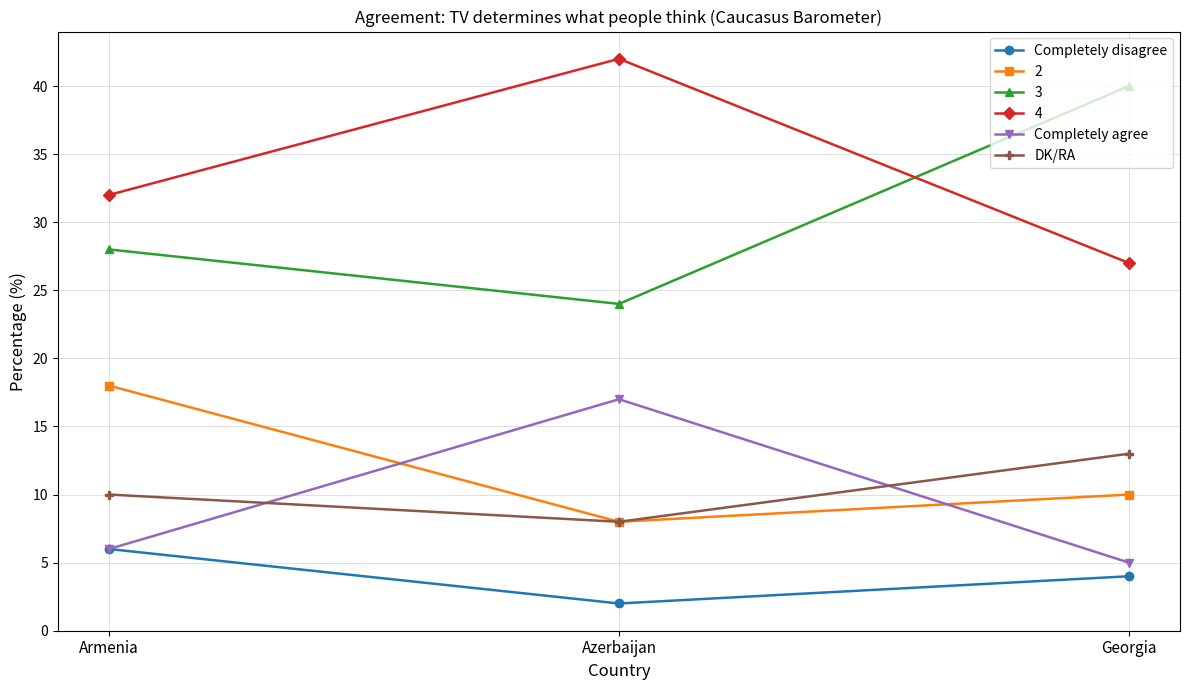

What is the spread (max minus min) of values at Georgia?

36